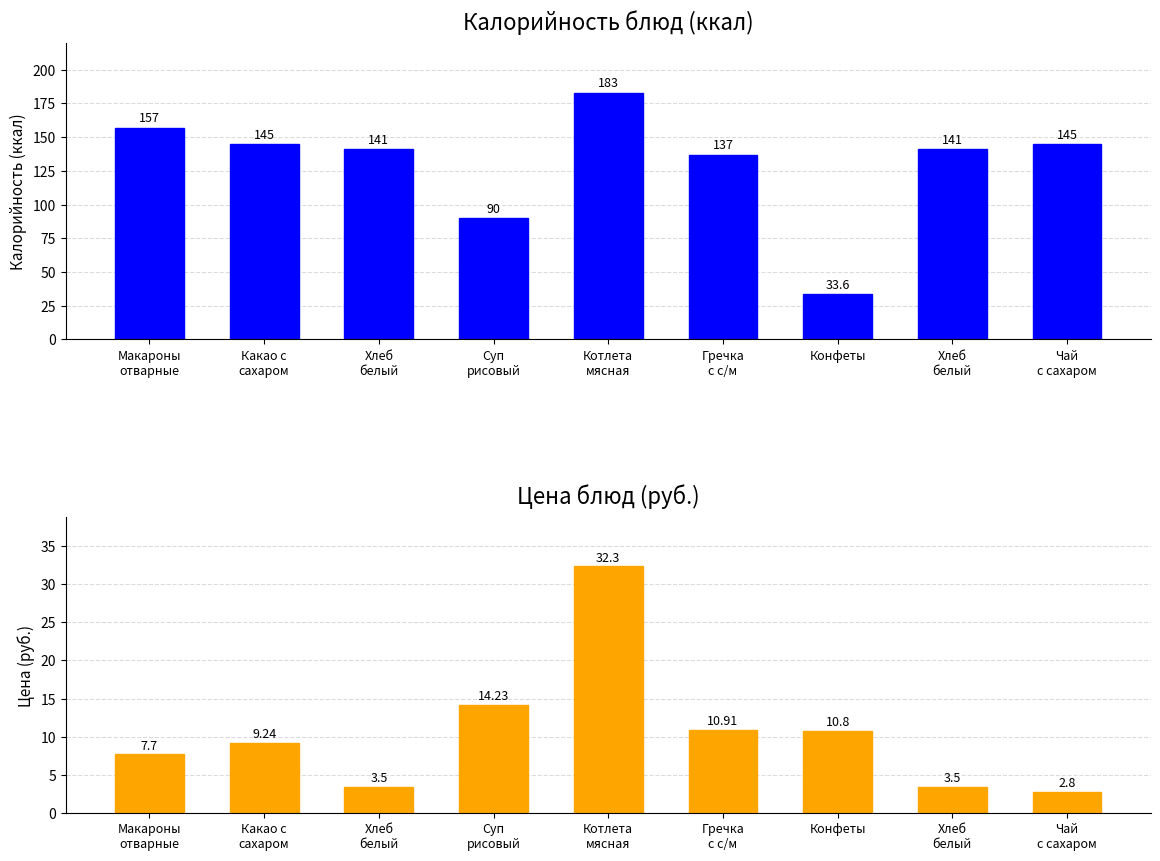

Rank the series at Суп
рисовый from lowest to highest value.

Цена, Калорийность